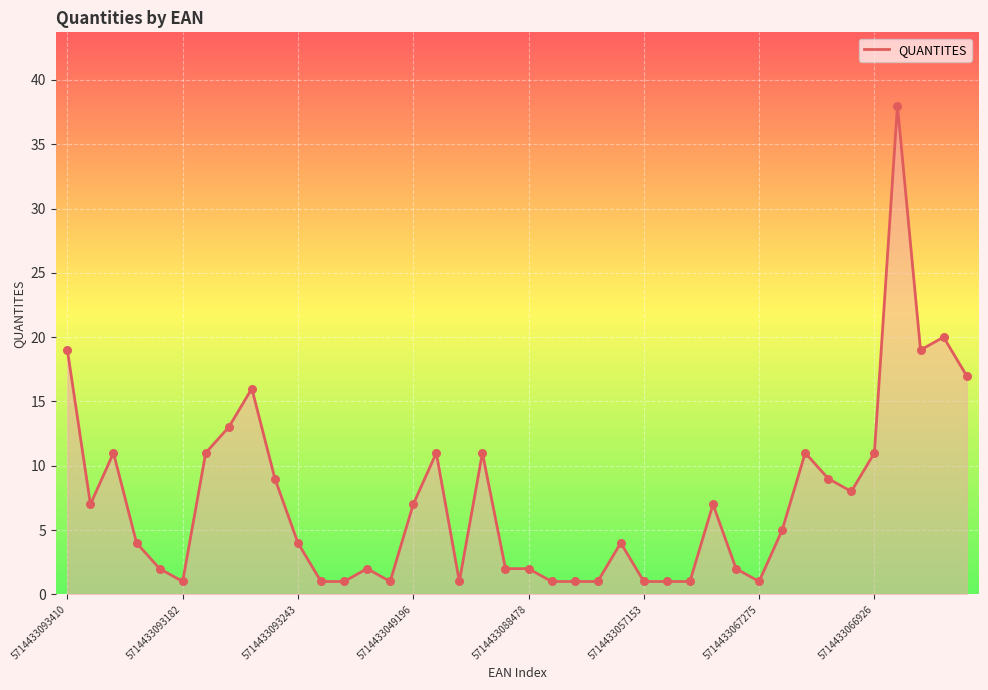

The chart shows a value of 2 at 5714433088478. True or false?

True